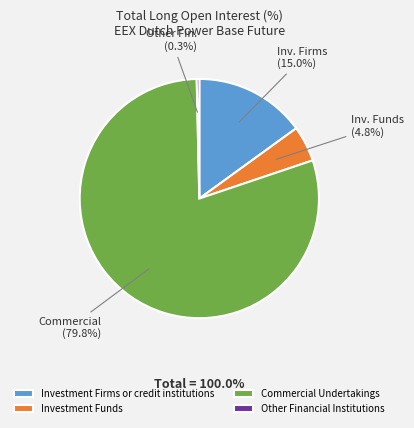

Rank the categories by value from lowest to highest.

Other Financial Institutions, Investment Funds, Investment Firms or credit institutions, Commercial Undertakings